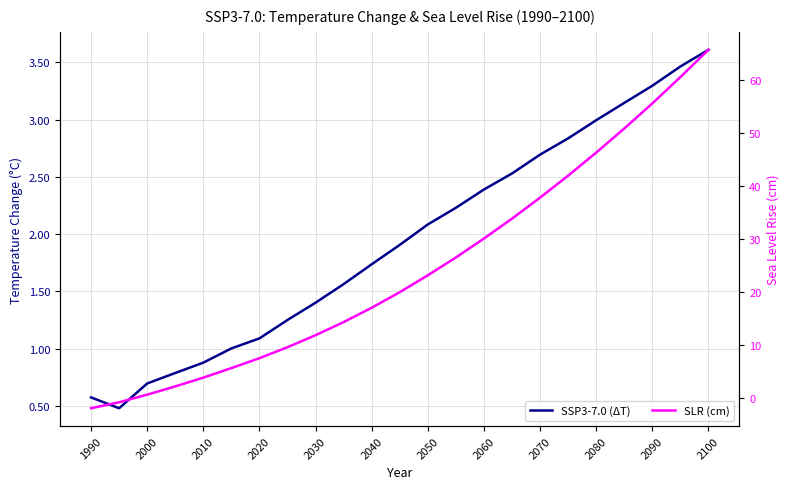

Is this an area chart (filled region under the line)?

No